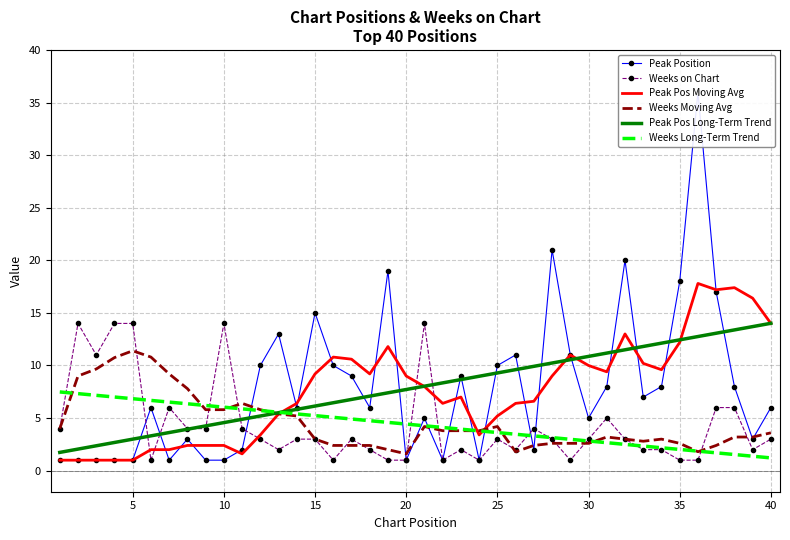

True or false: Weeks Moving Avg and Weeks on Chart cross at least once.

True